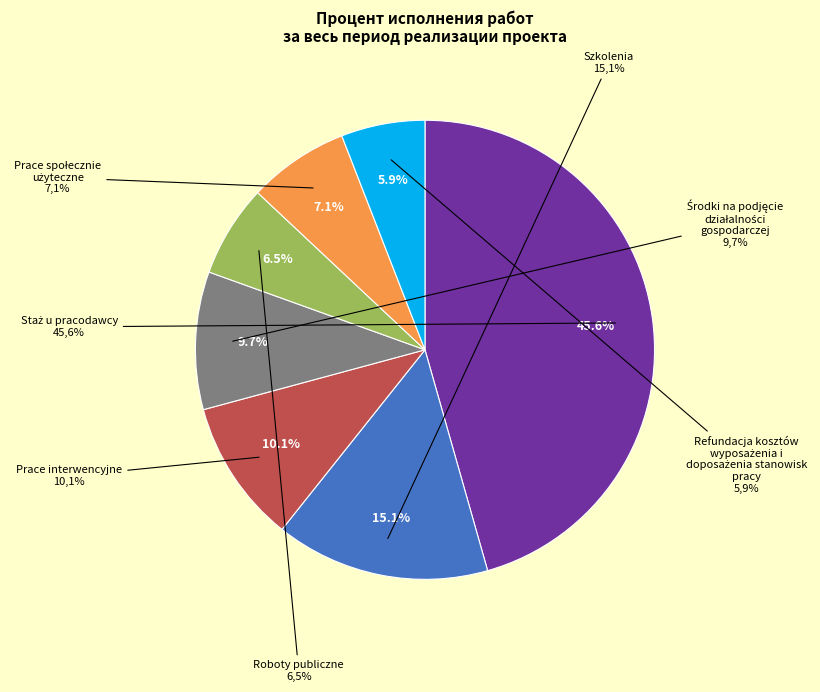

Combined, do Заключение договора на выполнение работ and Организационный этап account for over 50%?

No